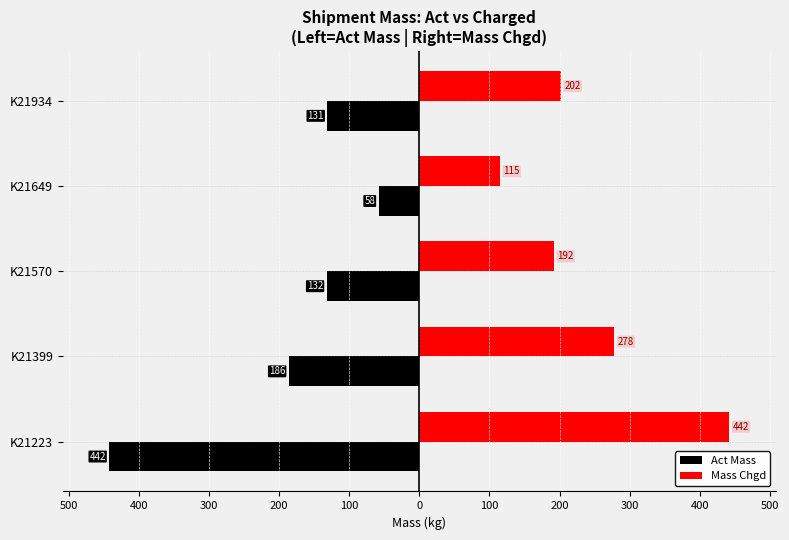

How many groups of bars are there?

5